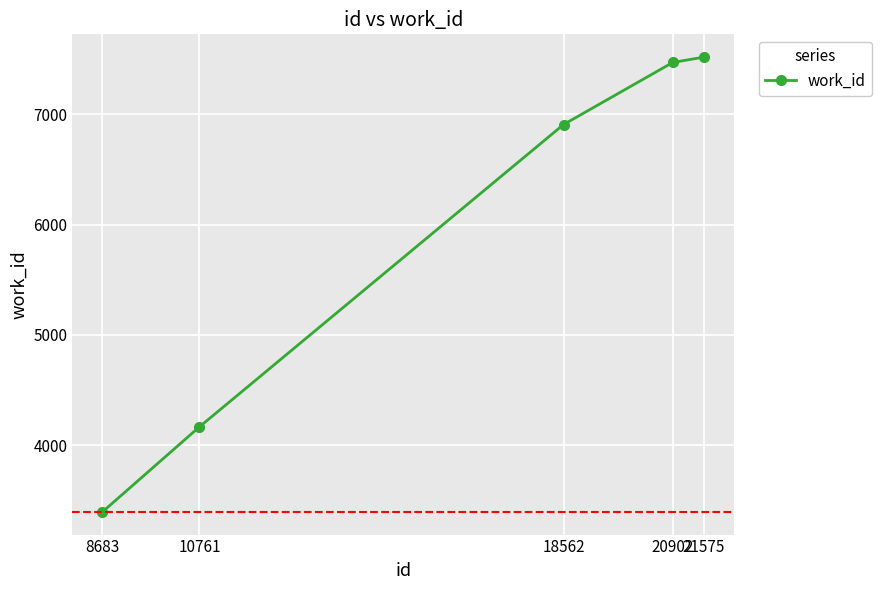

Reading left to right, list all the values displayed in this chart.

3396	4167	6908	7471	7520